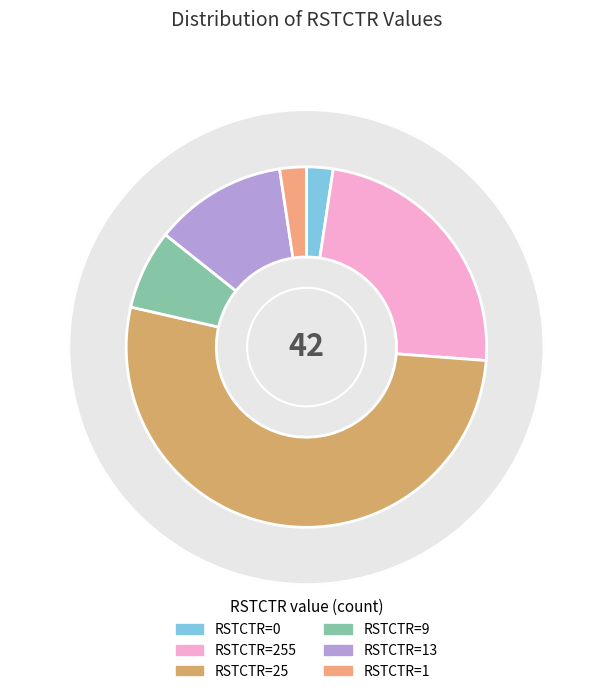

Is the sum of 25 and 0 greater than half?

Yes